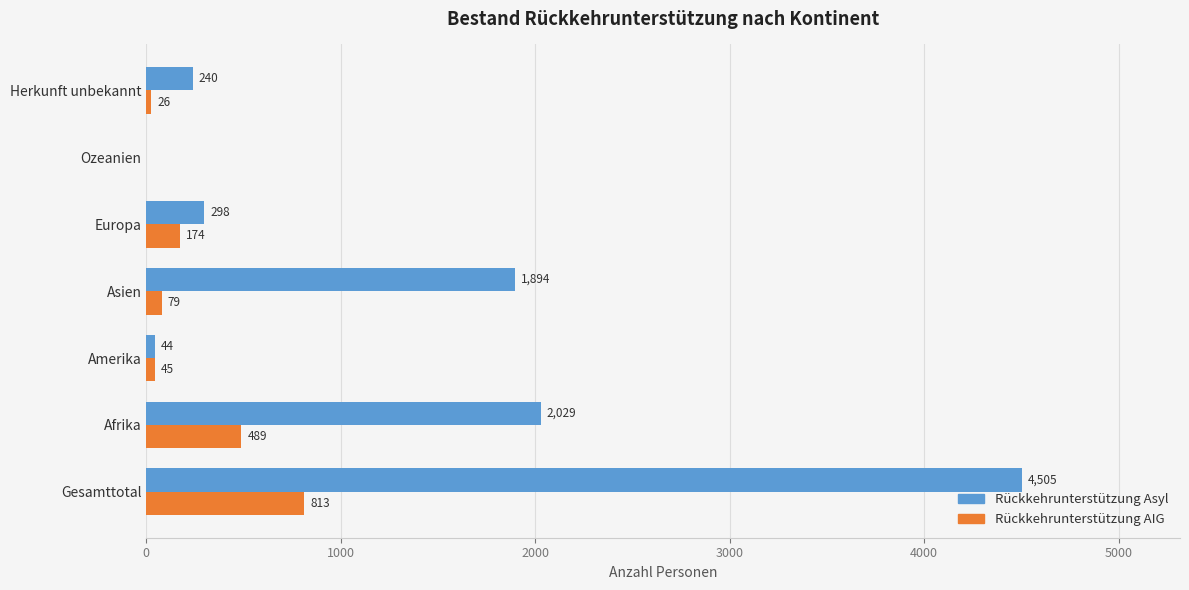

How many positive values does the Rückkehrunterstützung AIG series have?

6